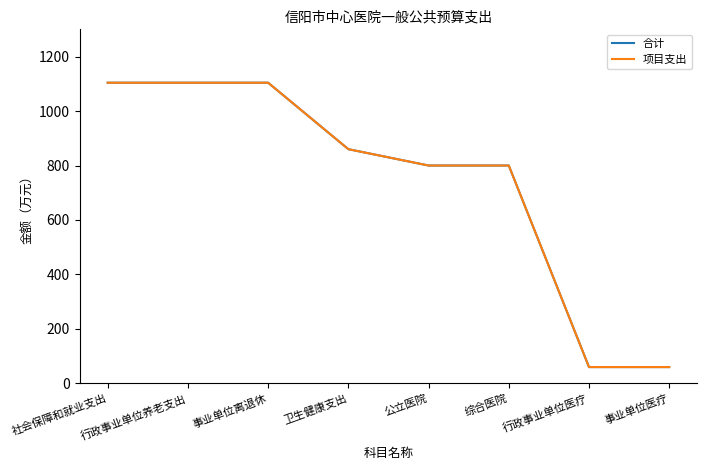

Is this an area chart (filled region under the line)?

No